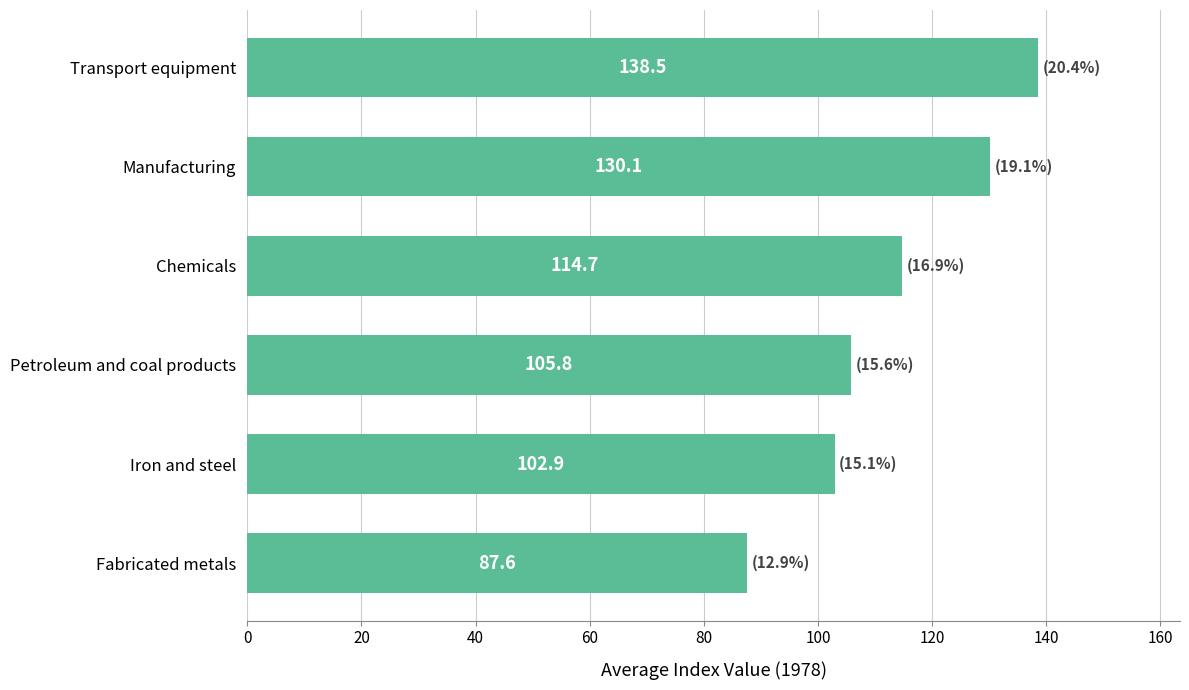

Count the number of data series in this chart.

1